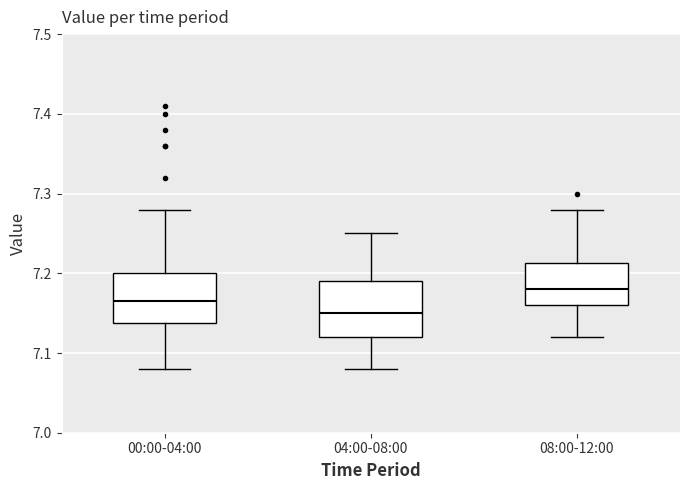

Reading left to right, read every box against the y-axis: the position of its median line, the range the box covers, and the ends of its whiskers. The values are not printed on the chart, so give them approximately, as read against the axis.

00:00-04:00: median 7.17, box 7.14 to 7.20, whiskers 7.08 to 7.28
04:00-08:00: median 7.15, box 7.12 to 7.19, whiskers 7.08 to 7.25
08:00-12:00: median 7.18, box 7.16 to 7.21, whiskers 7.12 to 7.28